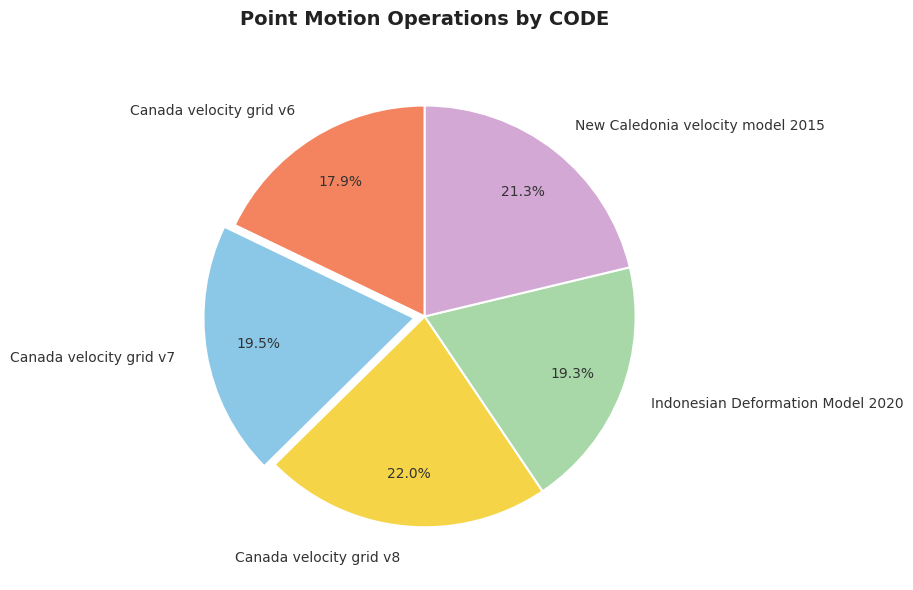

Count the number of slices in the pie.

5